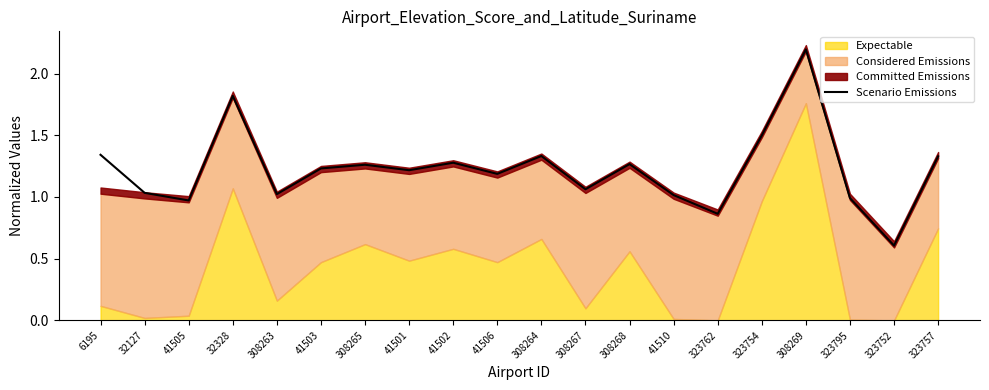

Which has a higher value, 323757 or 323752?

323757